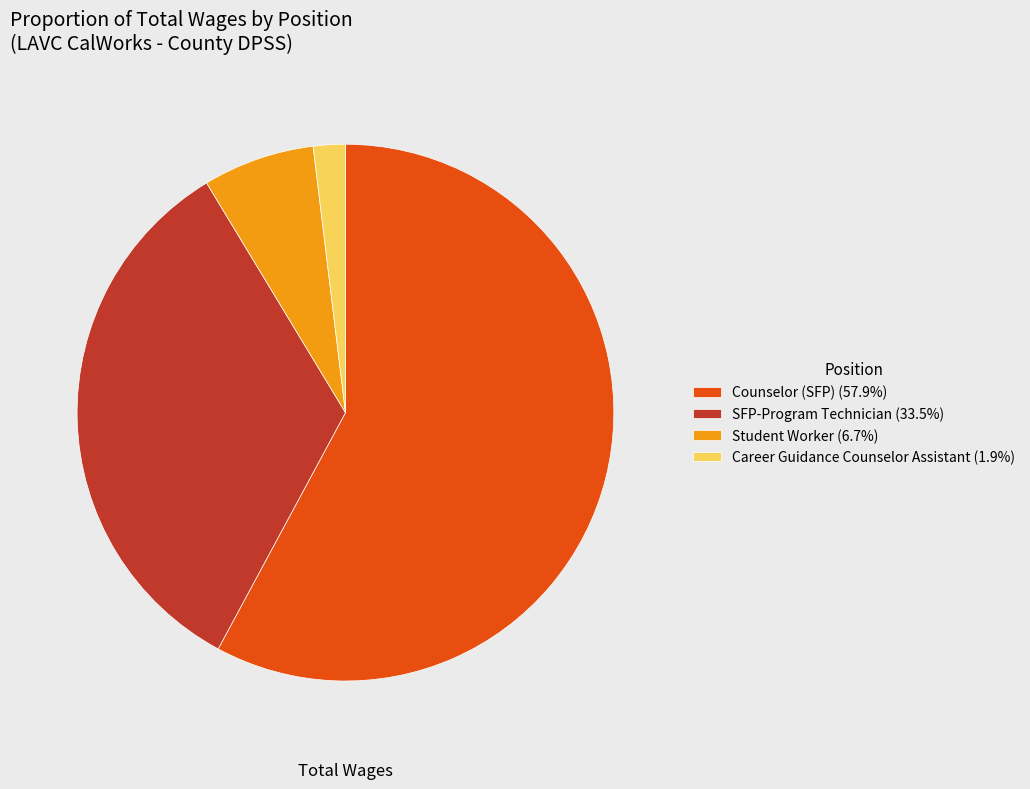

Count the number of slices in the pie.

4